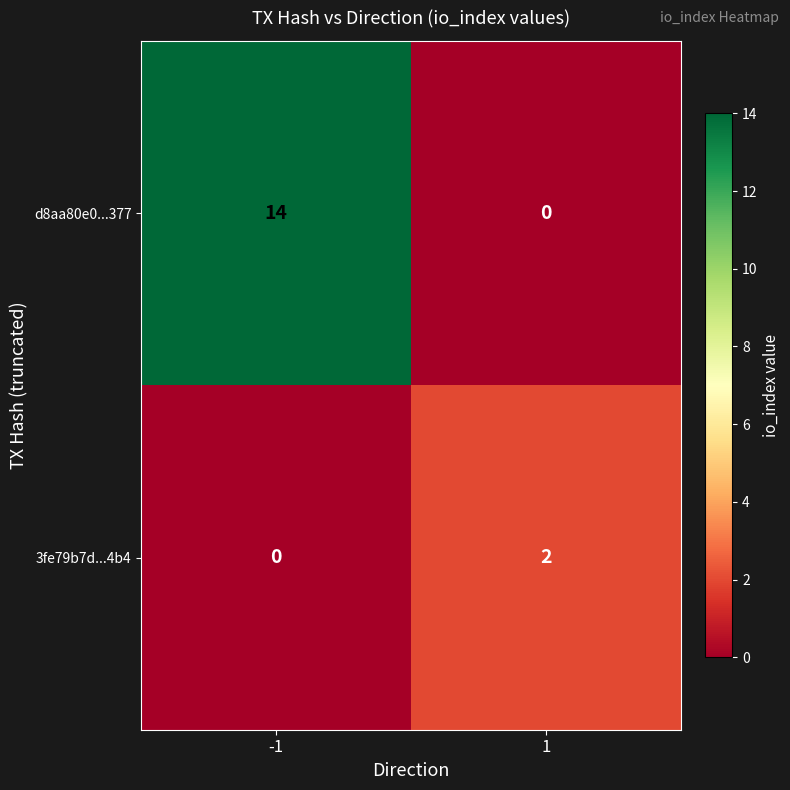

At 1, list the series in order from largest to smallest.

3fe79b7d...4b4, d8aa80e0...377